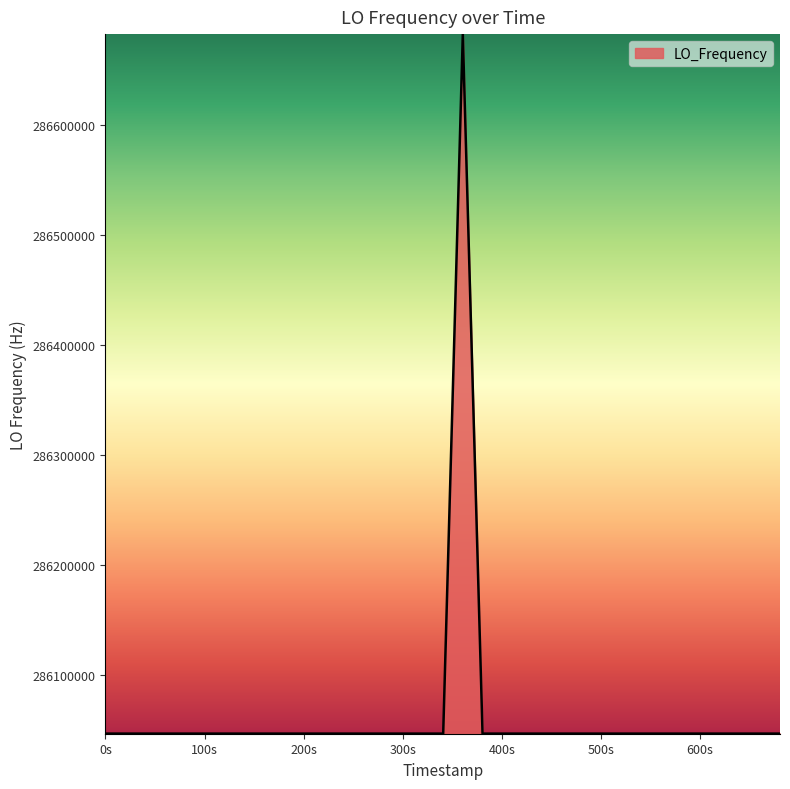

What is the sum of all values?

11442515759.9